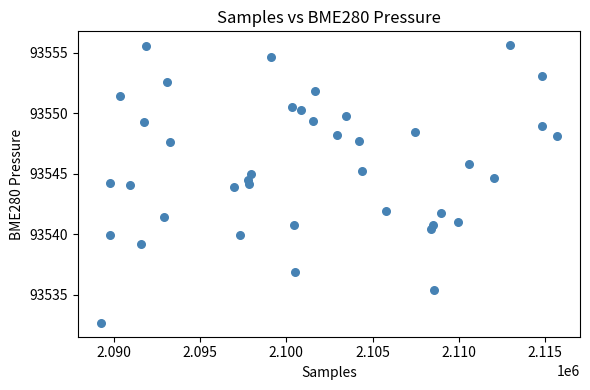

What is the range of X values (max minus min)?

26440.0